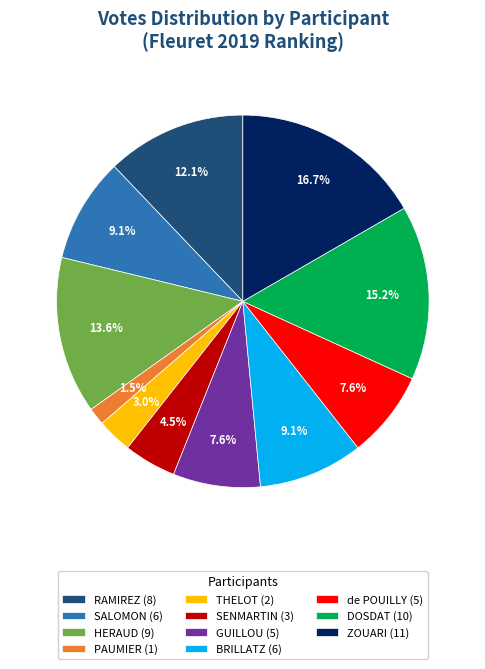

What percentage do THELOT (2) and SALOMON (6) together represent?

12.1%